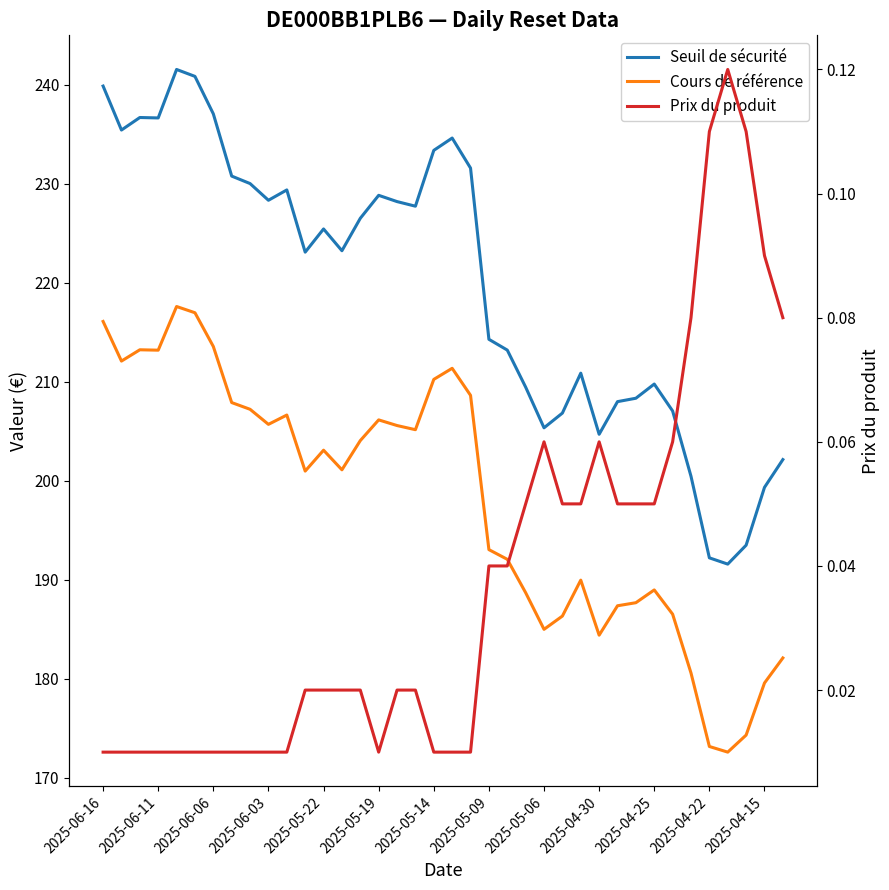

What is the highest value of the Prix du produit series?

0.1